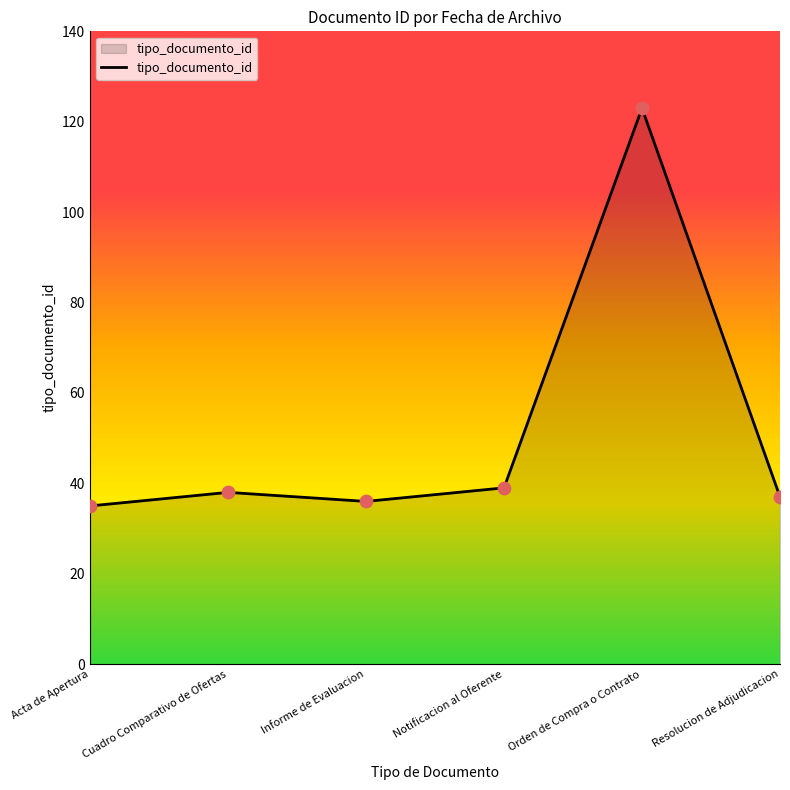

What is the change in value from Acta de Apertura to Cuadro Comparativo de Ofertas?

+3